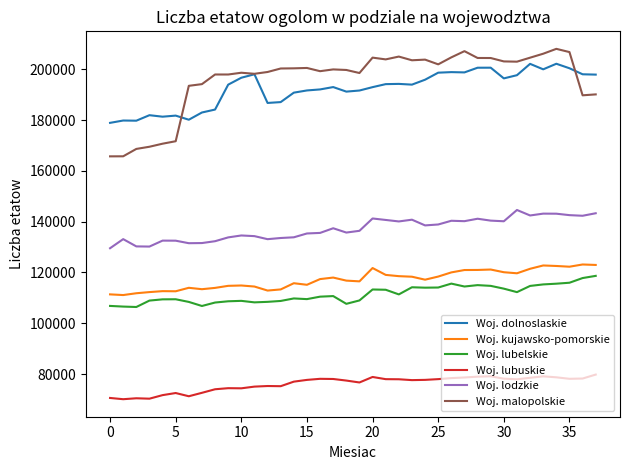

How many categories are shown in the chart?

38